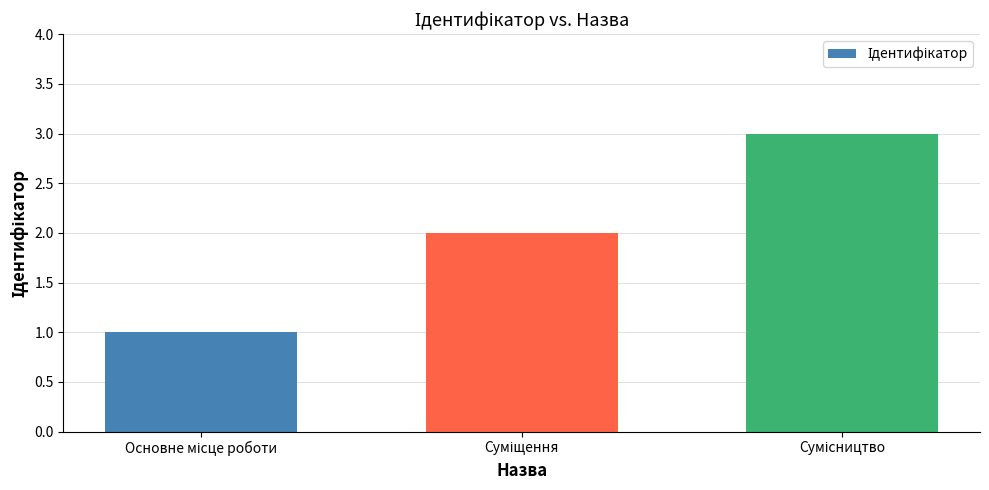

What is the maximum value shown in the chart?

3